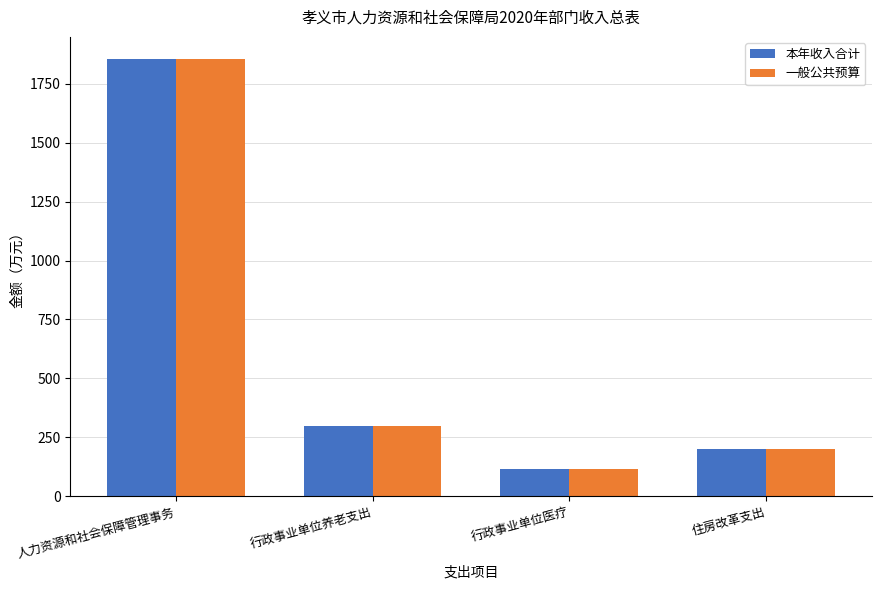

At which category is the sum across all series the highest?

人力资源和社会保障管理事务